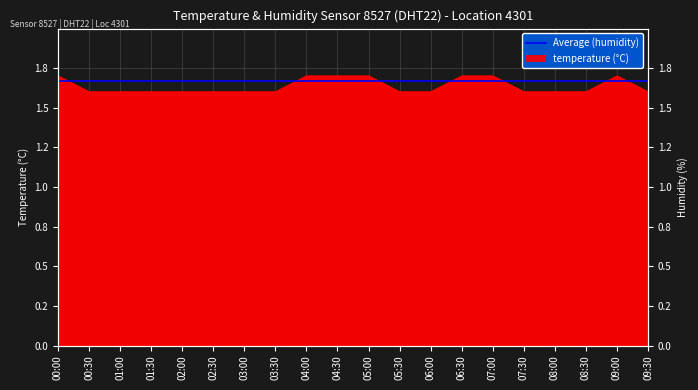

True or false: the data shows 1.7 at 05:00.

True